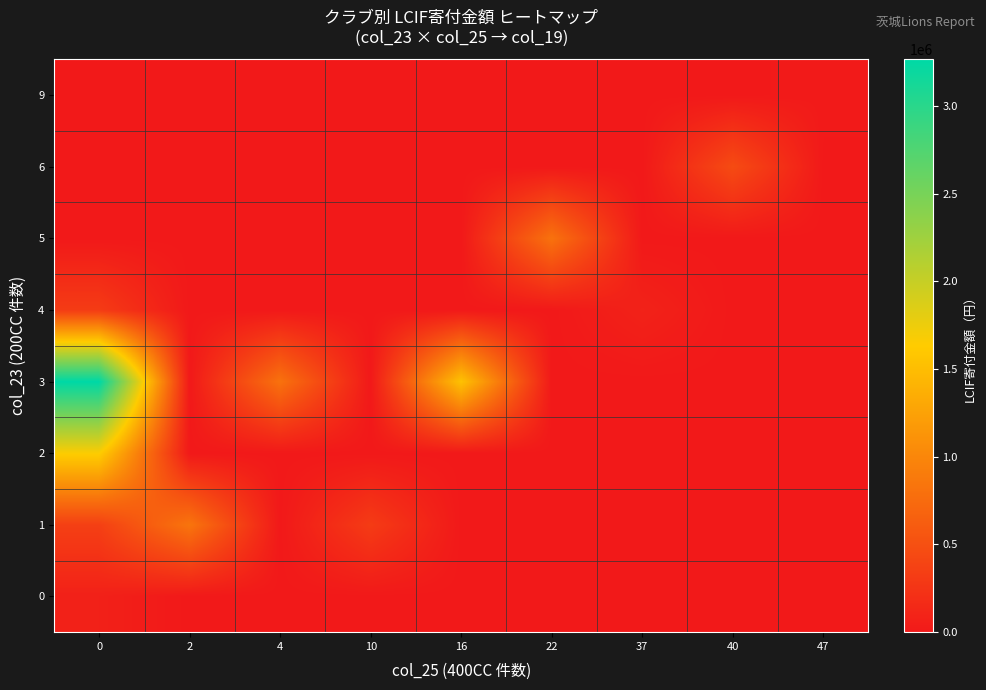

Which series has the largest total across all categories?

3